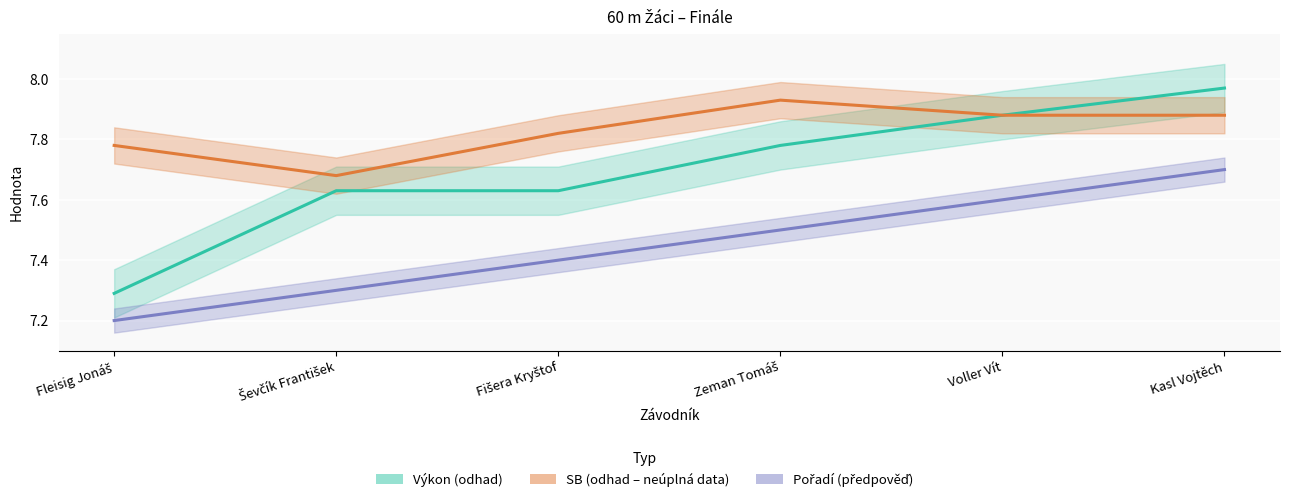

True or false: Pořadí has a value of 7.6 at Voller Vít.

True